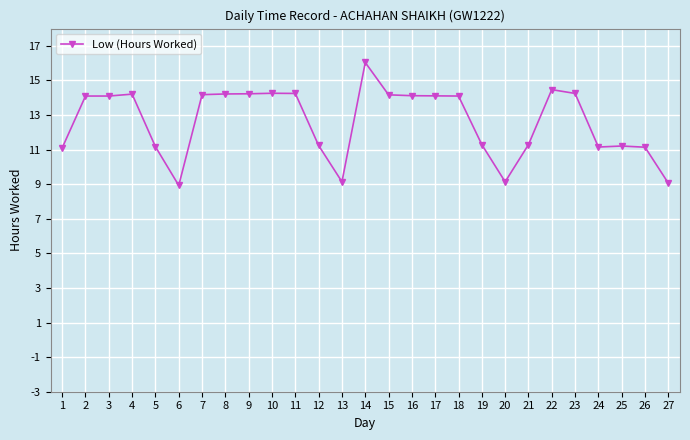

Read the value at 15.

14.2